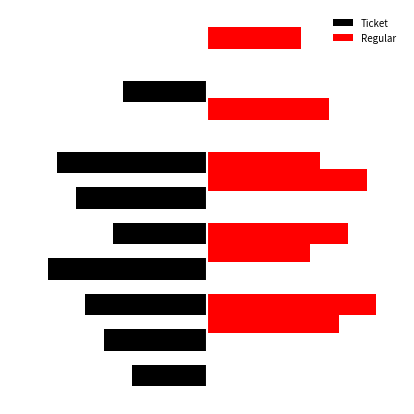

How many categories are shown in the chart?

8